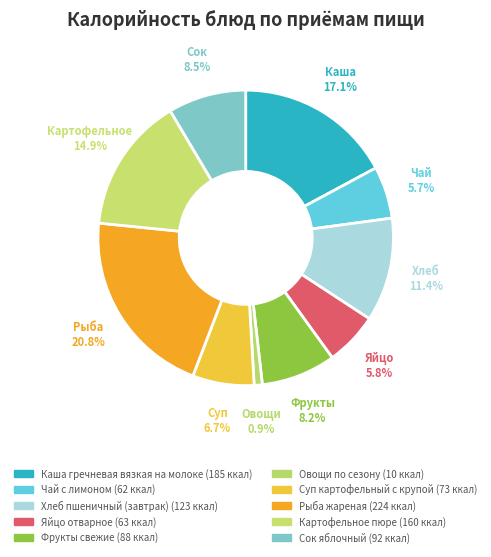

What is the change in value from Каша гречневая вязкая на молоке to Хлеб пшеничный (завтрак)?

-62.5